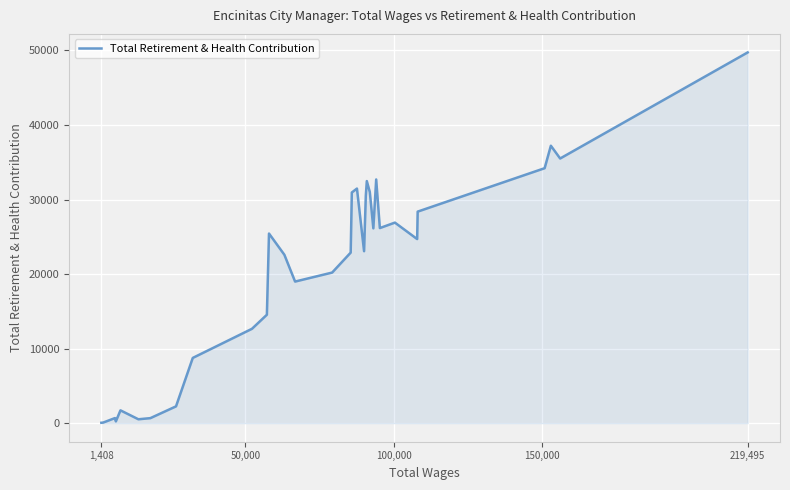

What is the difference between the maximum and minimum values?

49688